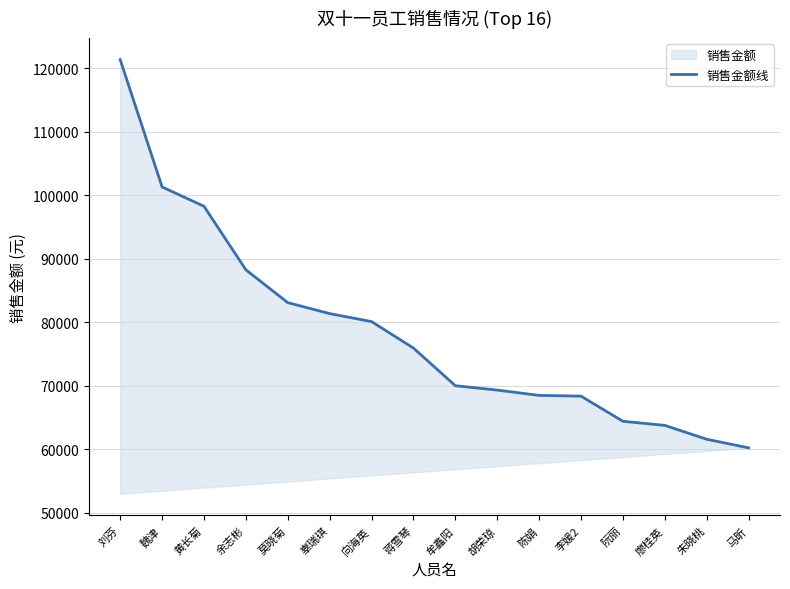

Reading left to right, extract all data points from this chart.

刘芬=121370.0	魏津=101330.9	黄长菊=98285.2	余志彬=88284.2	莫晓菊=83115.3	辜瑞琪=81391.3	向海英=80131.3	蒋雪琴=75961.3	牟鑫阳=70037.4	胡荣琼=69348.1	陈娟=68510.9	李媛2=68394.5	阮丽=64435.0	廖桂英=63792.0	朱晓桃=61607.6	马昕=60254.2